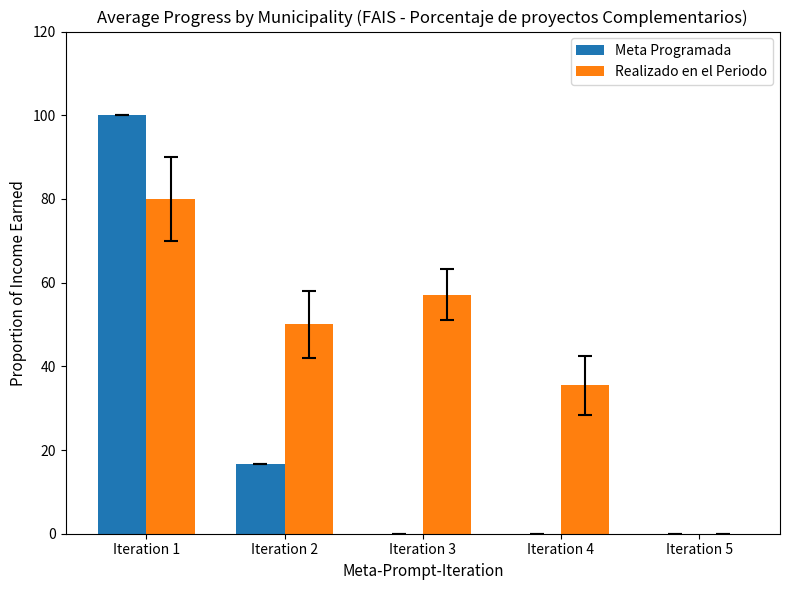

What is the sum of all Meta Programada values?

116.7